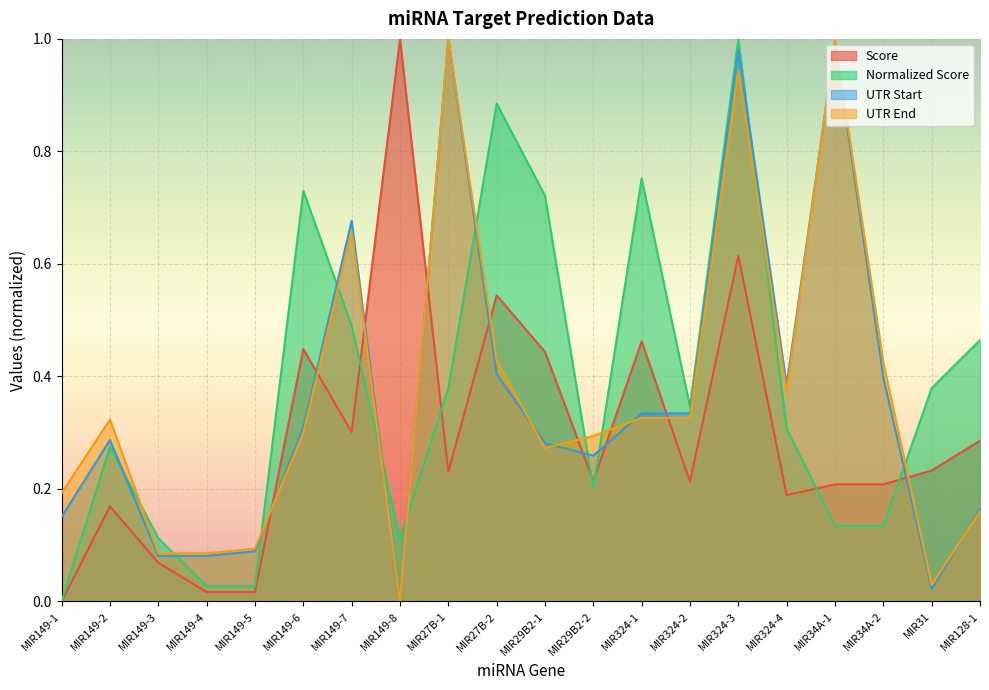

At which category does Score reach its first local peak?

MIR149-2